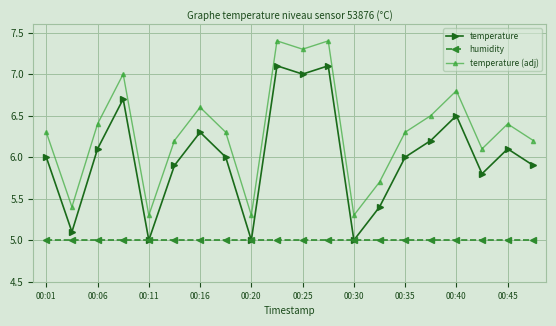

Which series has the largest total across all categories?

temperature (adj)